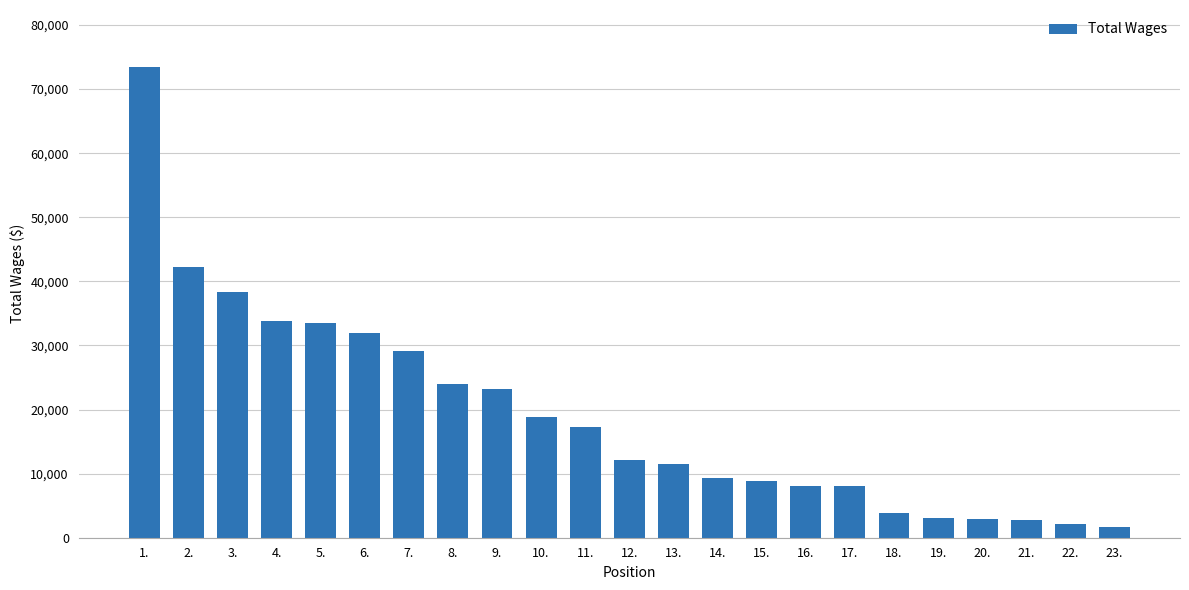

The chart shows a value of 17023 at 2.. True or false?

False